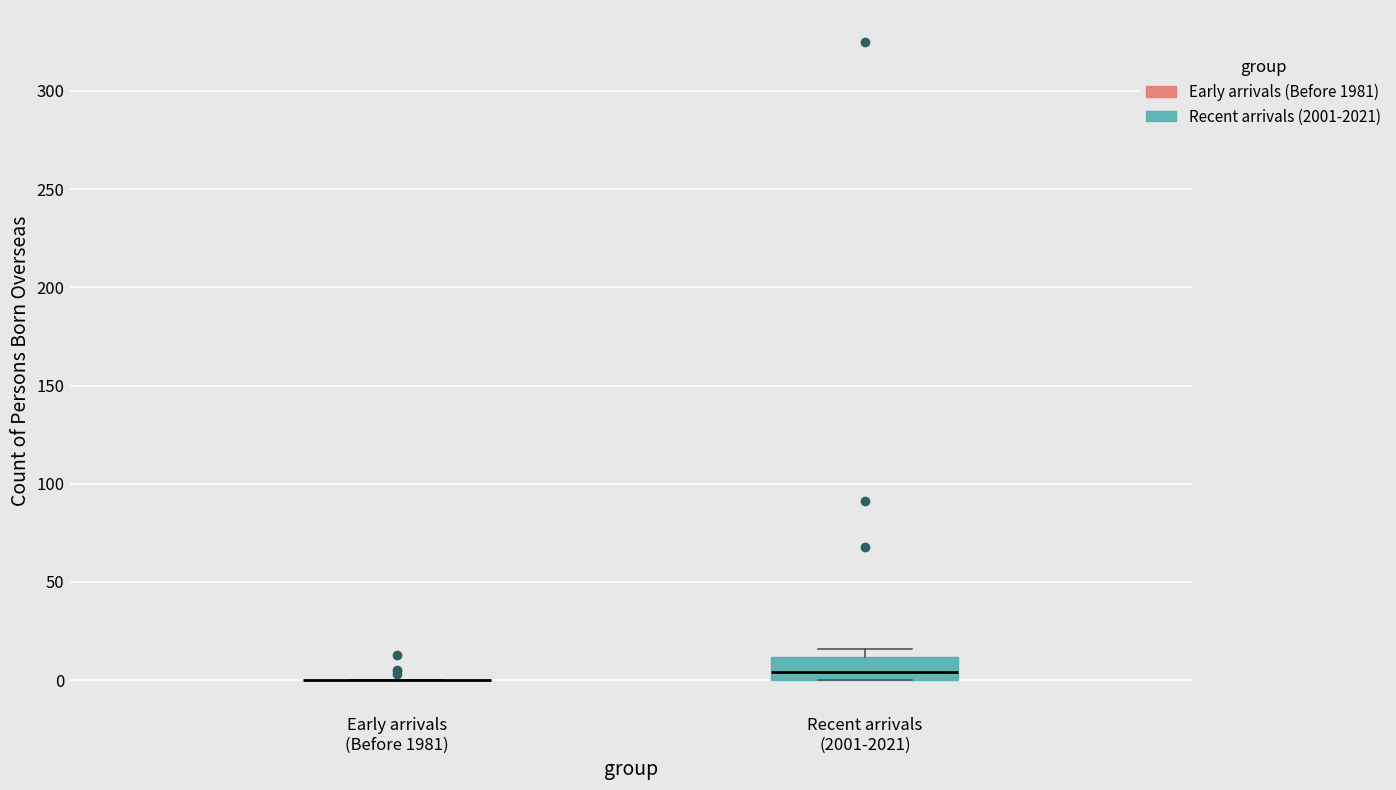

Reading left to right, transcribe this box plot: for each box, give where its median line is, the range the box spans, and where its two whiskers end, as read against the y-axis. The values are not printed on the chart, so give them approximately, as read against the axis.

Early arrivals (Before 1981): box collapsed to a line at 0, whiskers 0 to 0
Recent arrivals (2001-2021): median 5, box 0 to 10, whiskers 0 to 15